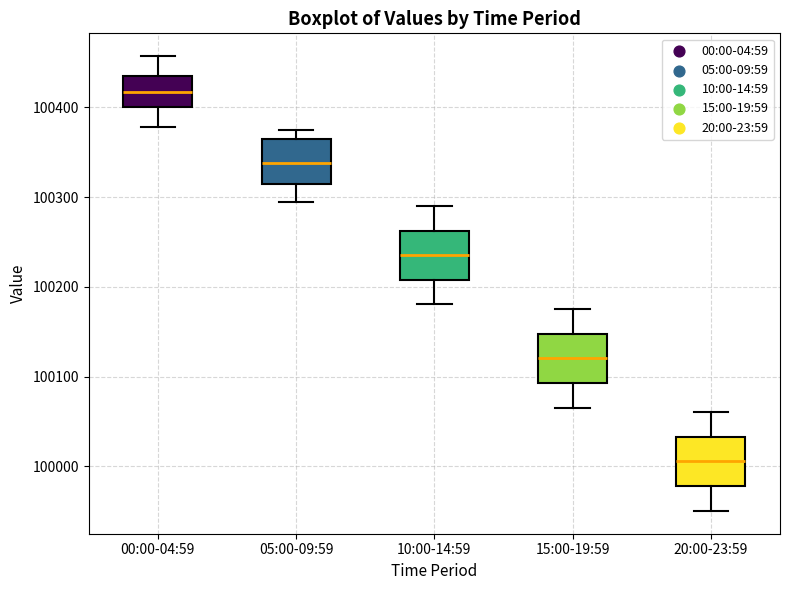

Reading left to right, transcribe this box plot: for each box, give where its median line is, the range the box spans, and where its two whiskers end, as read against the y-axis. The values are not printed on the chart, so give them approximately, as read against the axis.

00:00-04:59: median 100420, box 100400 to 100440, whiskers 100380 to 100460
05:00-09:59: median 100340, box 100310 to 100360, whiskers 100300 to 100370
10:00-14:59: median 100240, box 100210 to 100260, whiskers 100180 to 100290
15:00-19:59: median 100120, box 100090 to 100150, whiskers 100070 to 100180
20:00-23:59: median 100010, box 99980 to 100030, whiskers 99950 to 100060